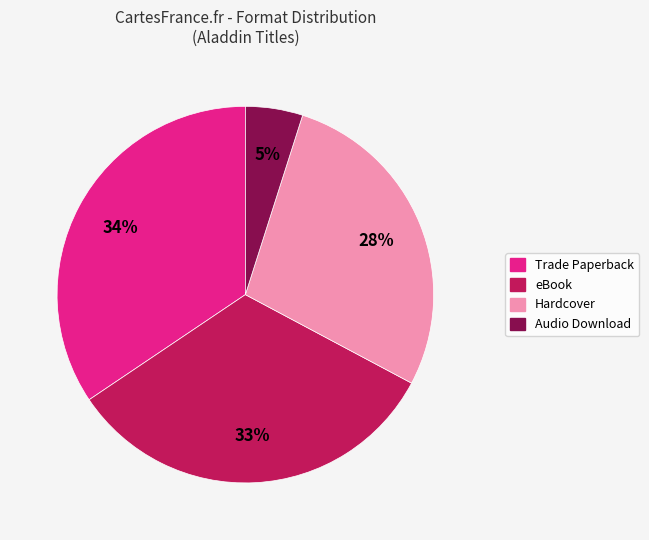

Is there a majority slice in this chart?

No